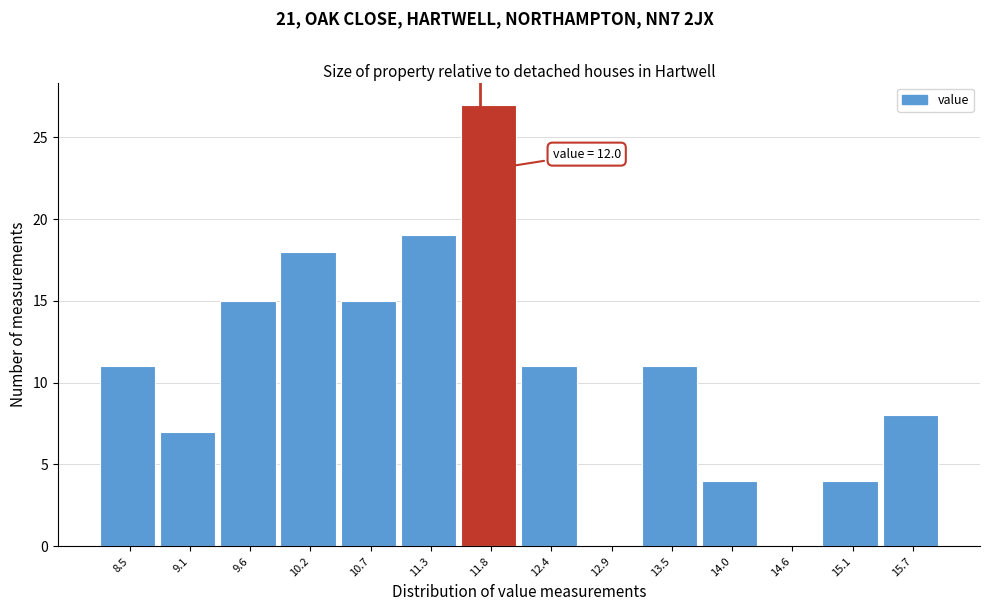

Reading left to right, transcribe all the data shown in this chart.

8.5=11	9.1=7	9.6=15	10.2=18	10.7=15	11.3=19	11.8=27	12.4=11	12.9=0	13.5=11	14.0=4	14.6=0	15.1=4	15.7=8